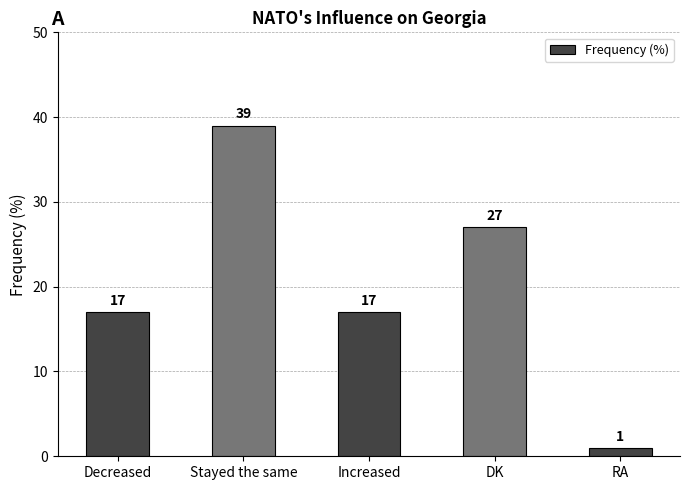

What position from the left is Increased?

3